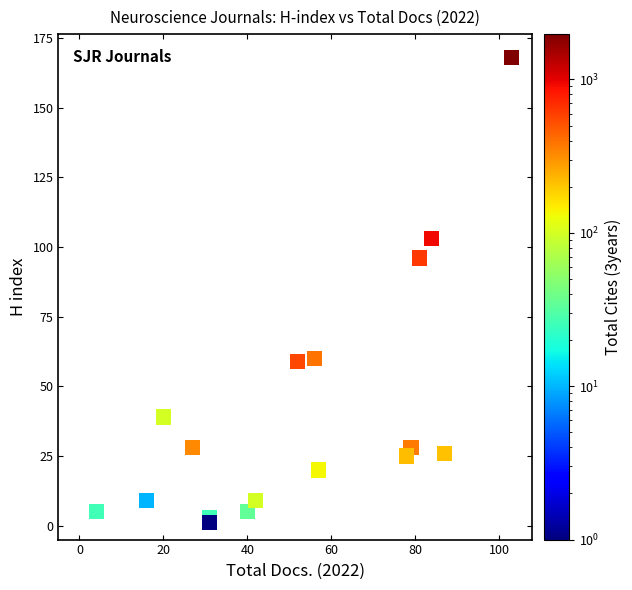

What is the range of X values (max minus min)?

99